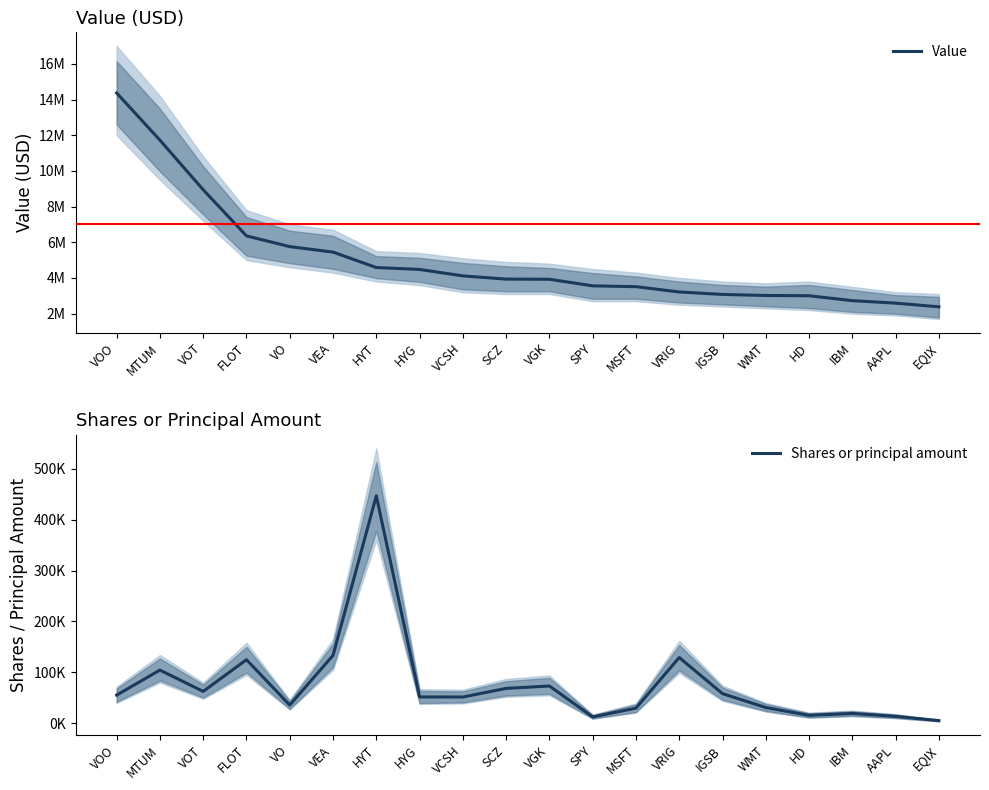

Reading right to left, what are all the values shown in this chart?

Value: EQIX=2382000	AAPL=2588000	IBM=2728000	HD=3003000	WMT=3019000	IGSB=3076000	VRIG=3215000	MSFT=3511000	SPY=3558000	VGK=3927000	SCZ=3936000	VCSH=4117000	HYG=4477000	HYT=4584000	VEA=5449000	VO=5756000	FLOT=6358000	VOT=8944000	MTUM=11723000	VOO=14367000
Shares or principal amount: EQIX=5257	AAPL=13623	IBM=19335	HD=15647	WMT=30951	IGSB=58237	VRIG=129206	MSFT=29768	SPY=12594	VGK=73257	SCZ=68524	VCSH=51616	HYG=51774	HYT=446755	VEA=133322	VO=35809	FLOT=124885	VOT=62646	MTUM=104503	VOO=55354